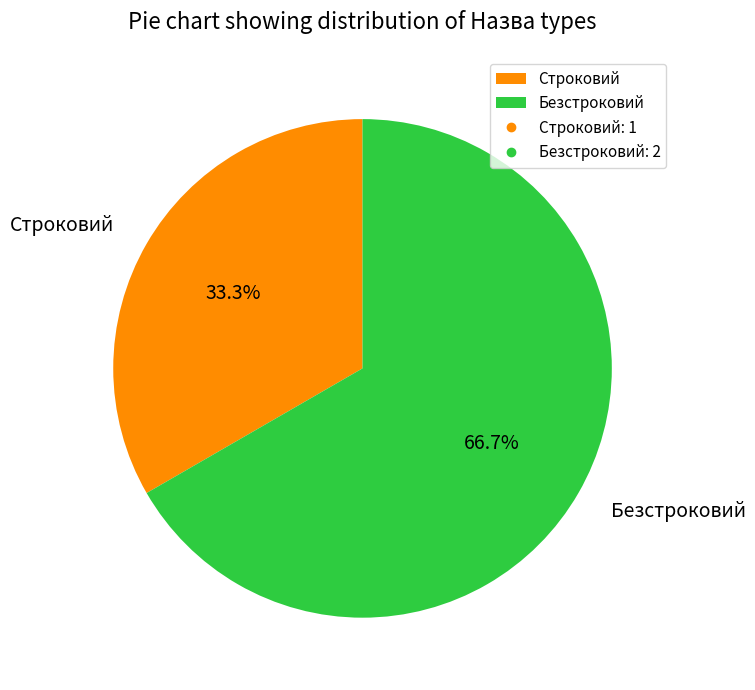

Rank the categories by value from lowest to highest.

Строковий, Безстроковий